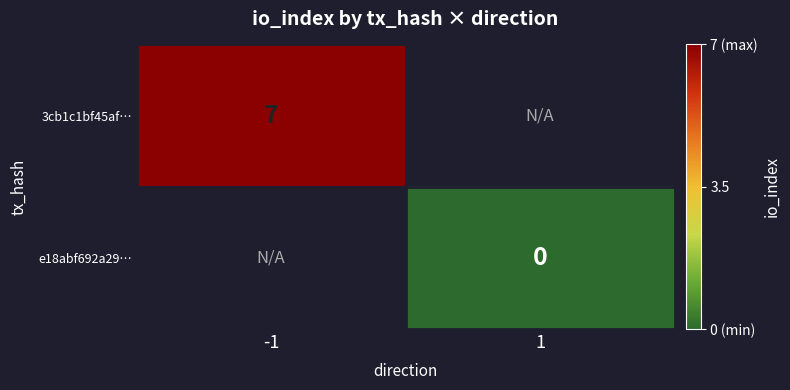

Is the value of e18abf692a29… at 1 greater than the value of 3cb1c1bf45af… at -1?

No